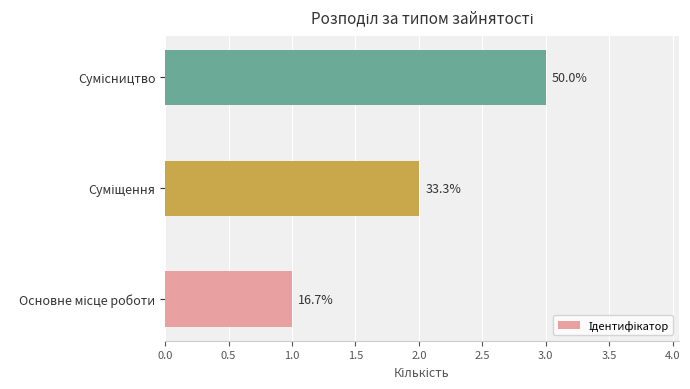

Are the bars horizontal?

Yes